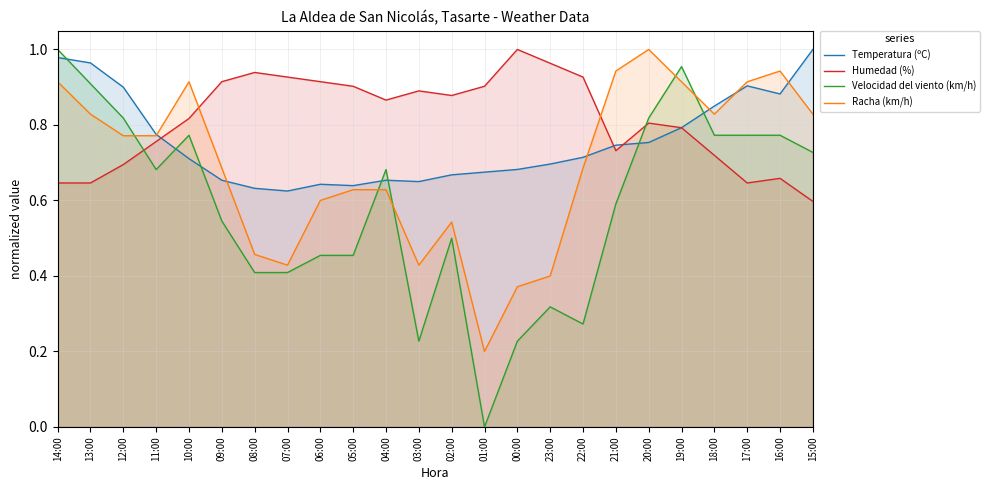

At how many categories does at least one series exceed 0?

24